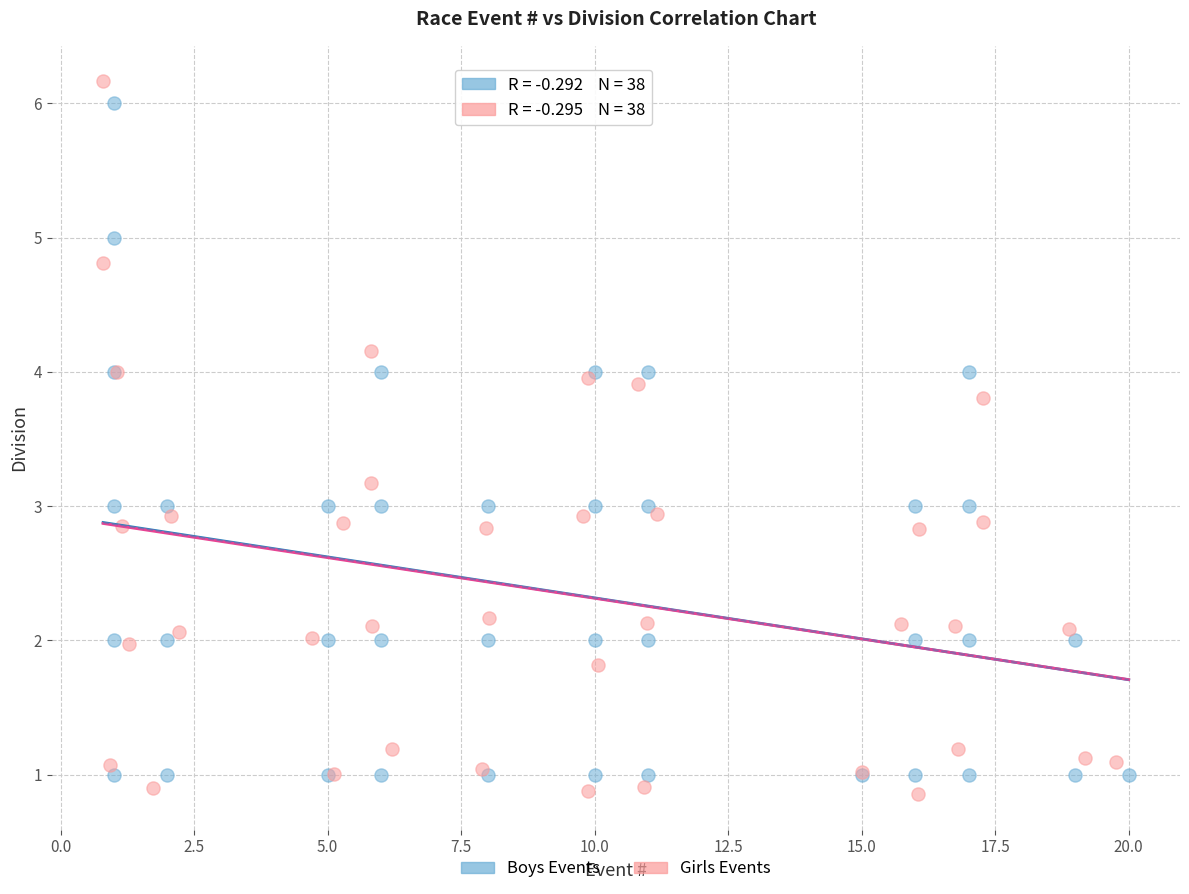

Which series has the largest Y range (max minus min)?

Girls Events